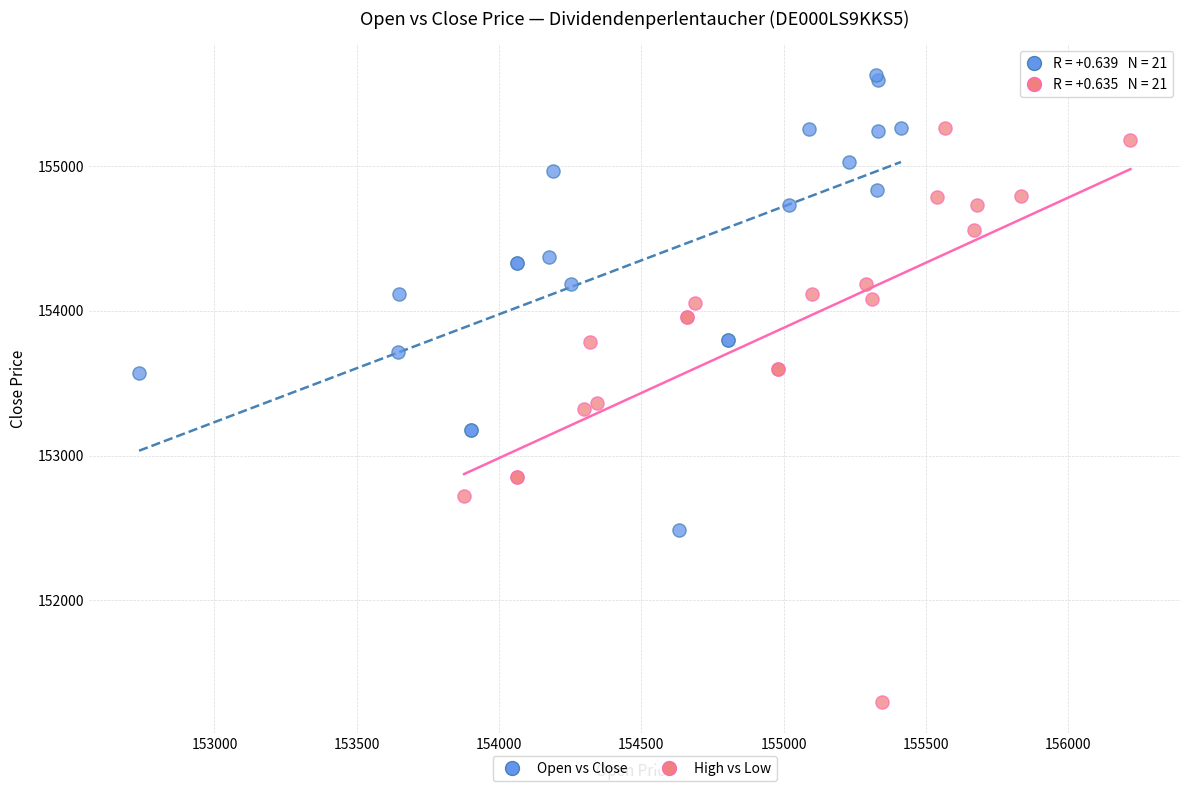

Which series contains the highest Y value?

Open vs Close